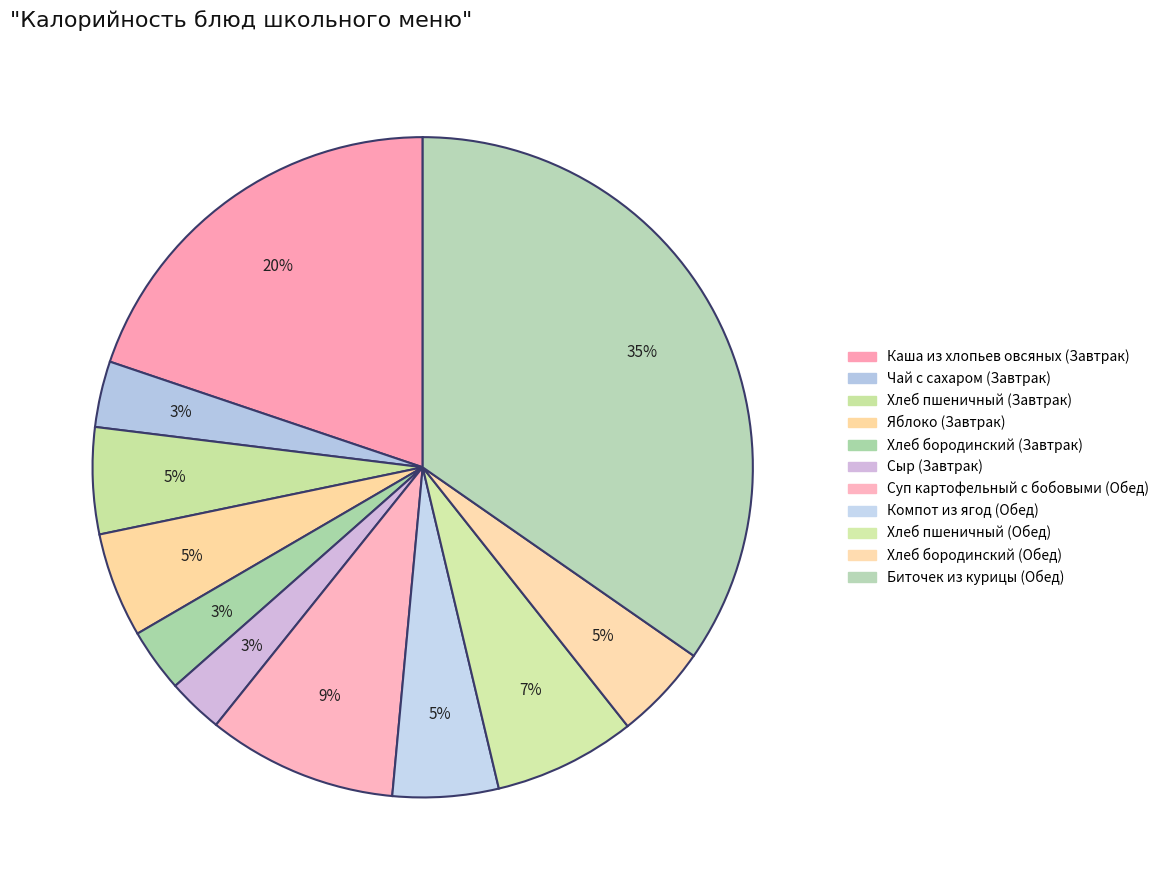

How many slices are in this pie chart?

11